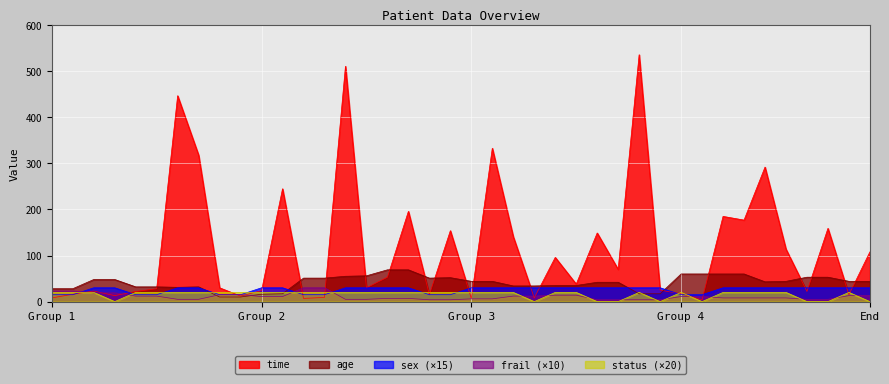

Which series has the largest total across all categories?

time